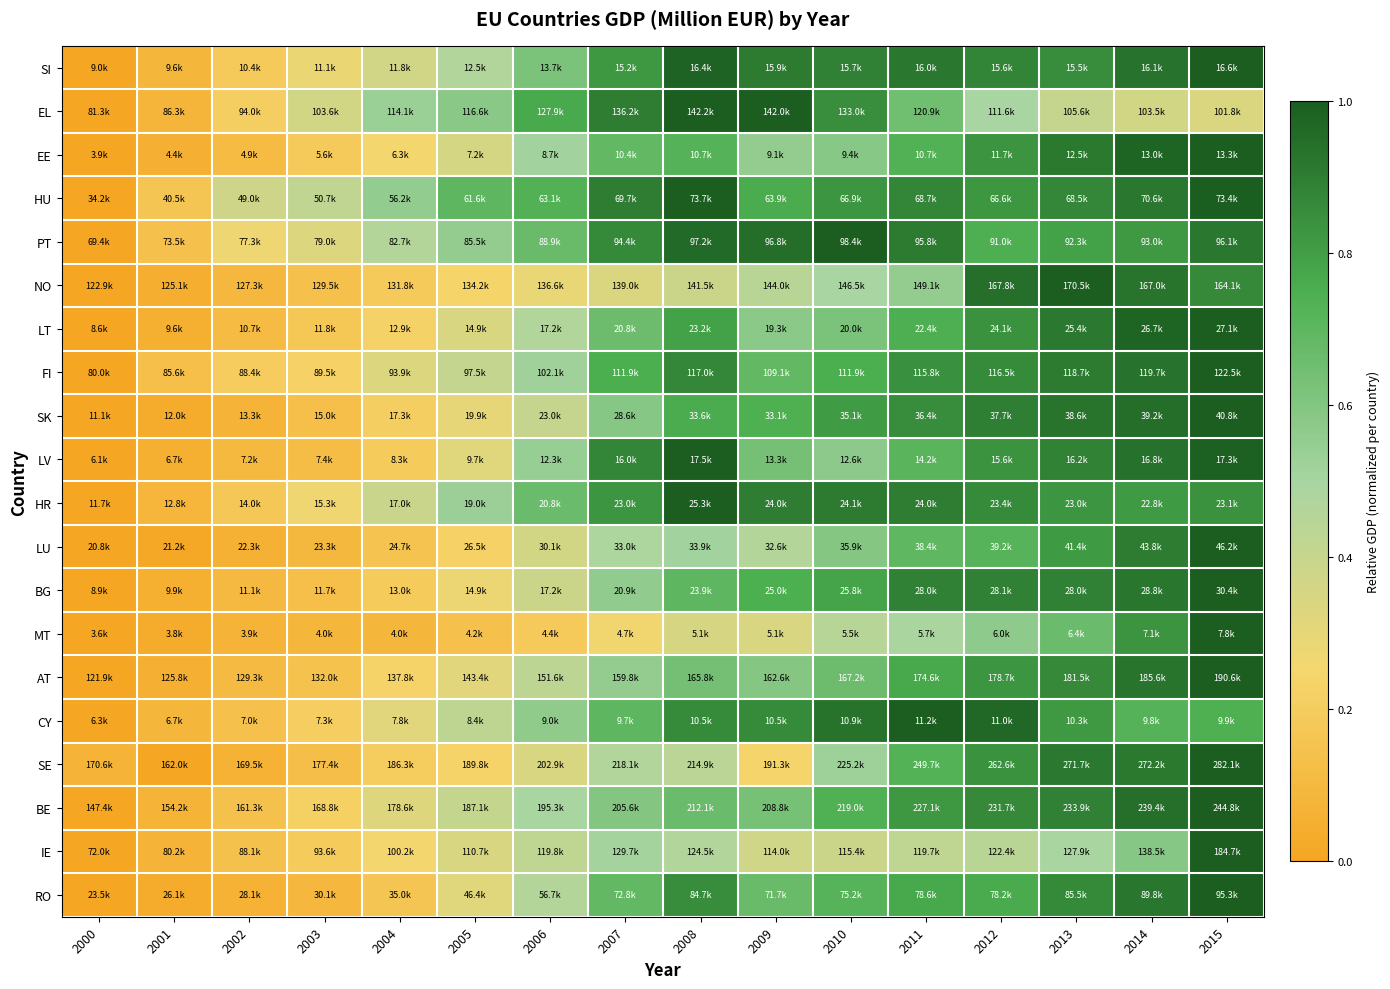

What is the maximum value shown in the chart?

1.0